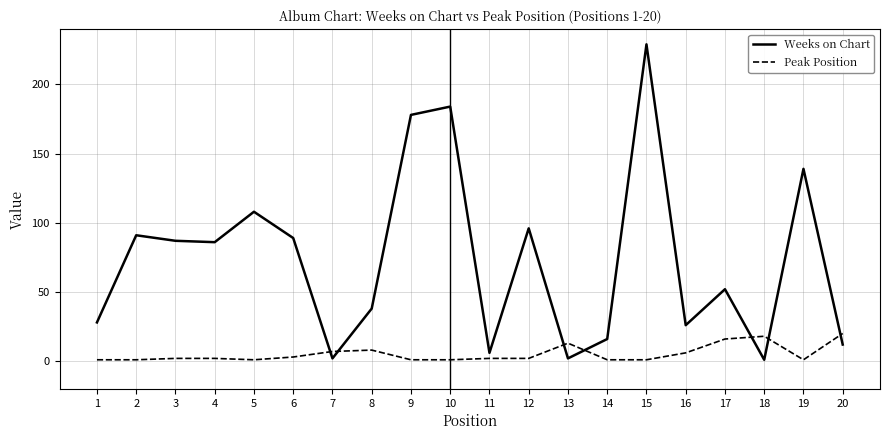

The value of Peak Position at 16 is 6. True or false?

True